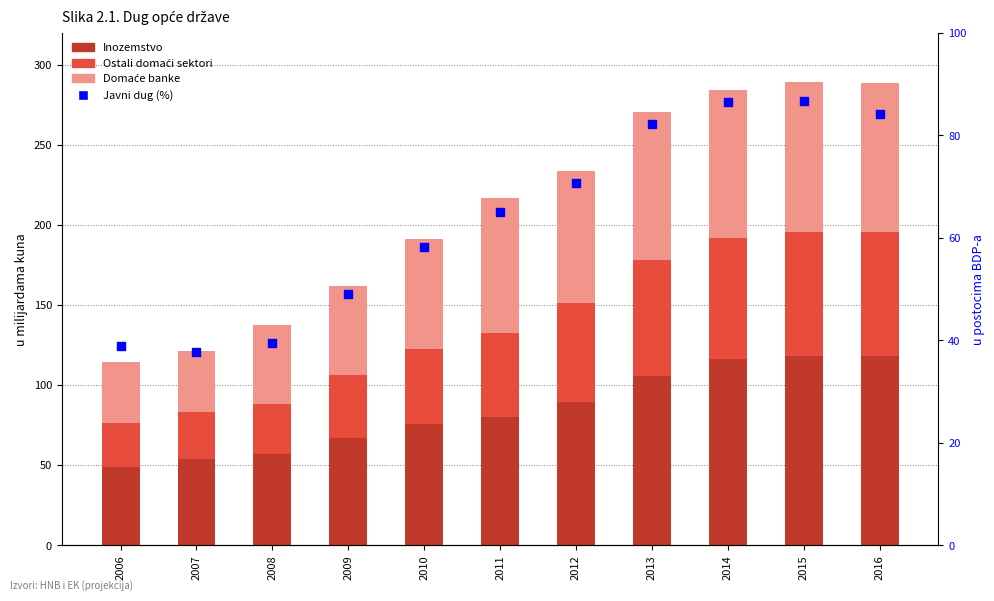

What are all the series names shown in the legend?

Inozemstvo, Ostali domaći sektori, Domaće banke, Javni dug (%)